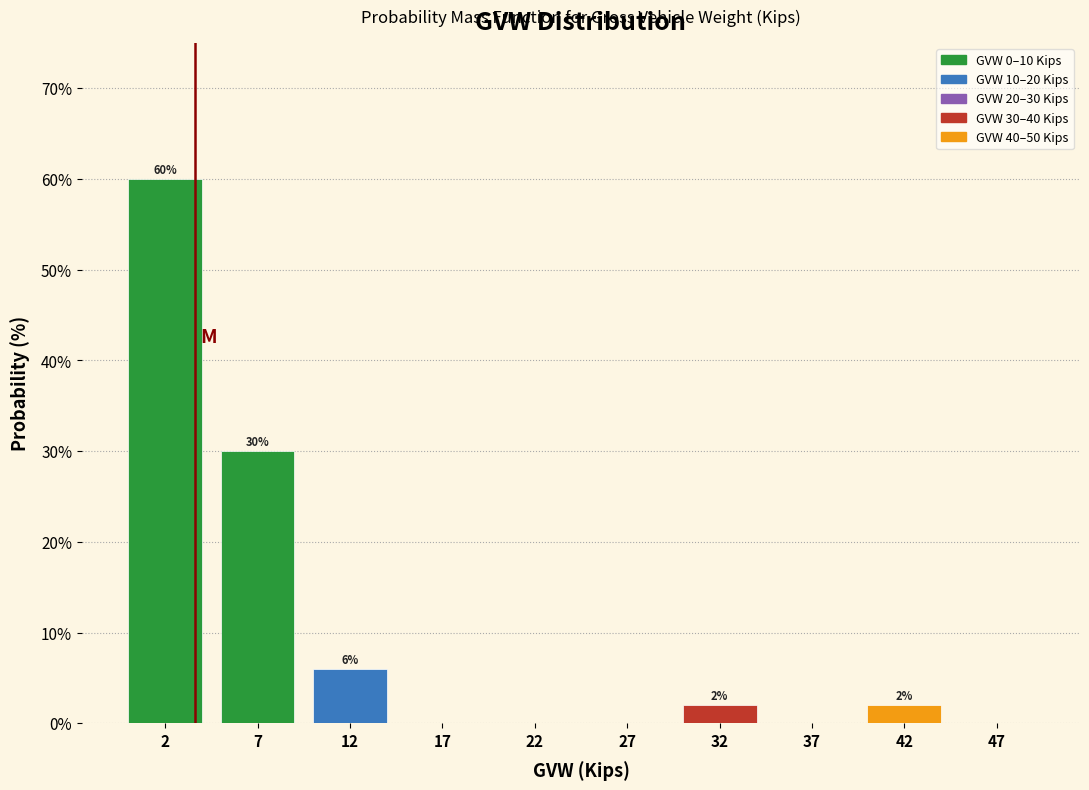

Over which range of the x-axis is the bar tallest?

0 to 5